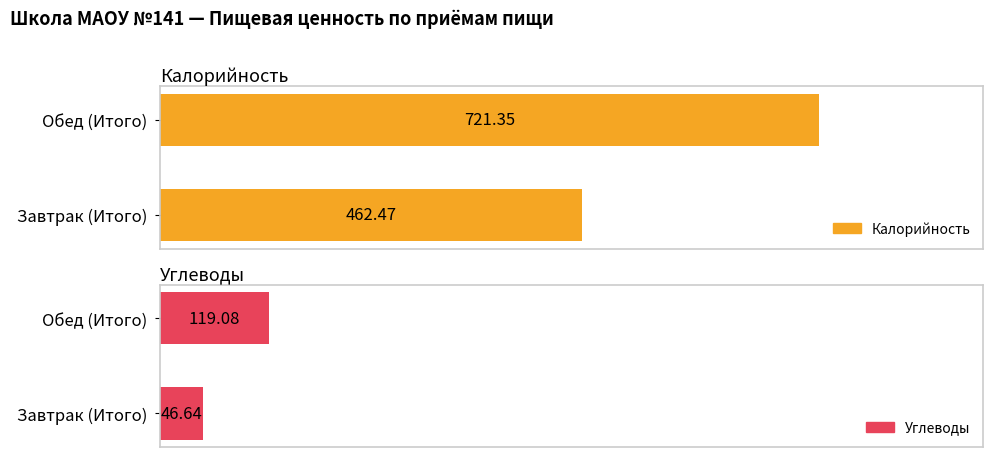

Read the Калорийность value at Завтрак (Итого).

462.5